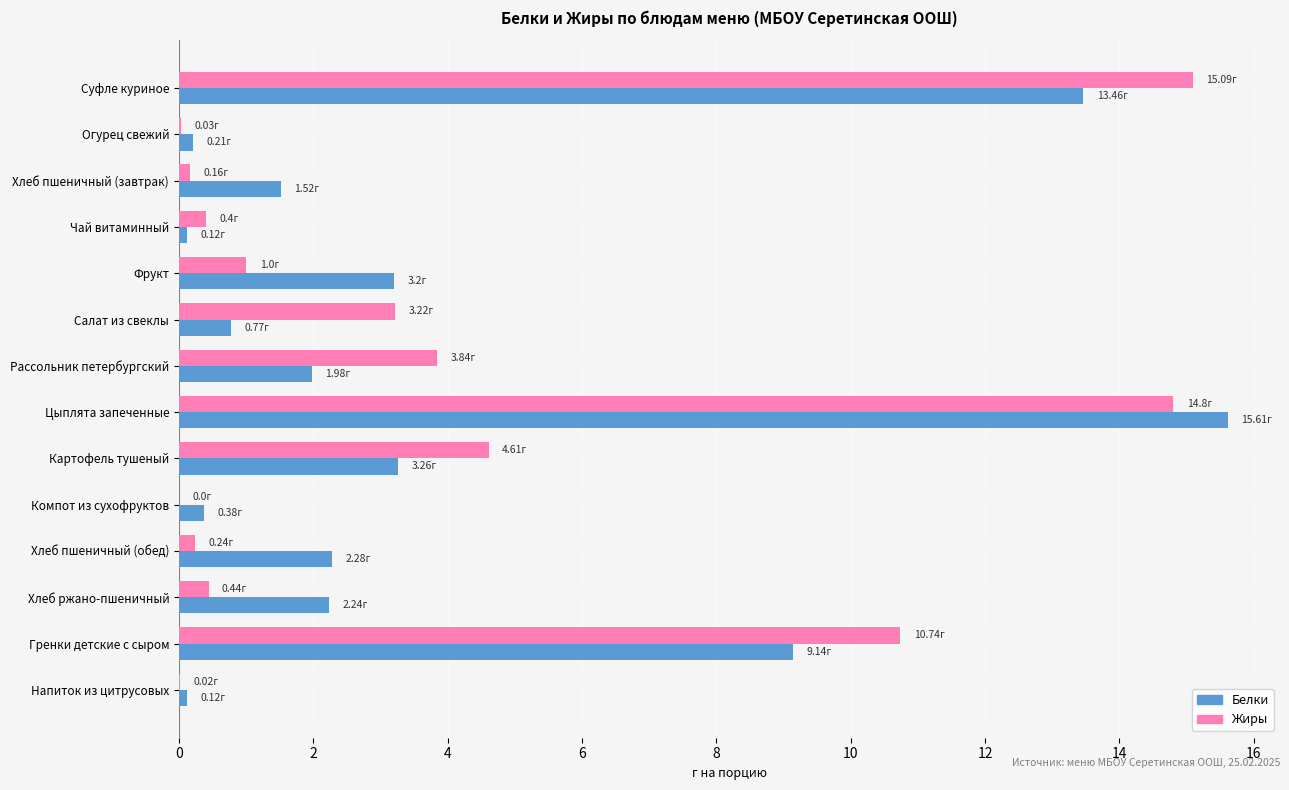

Between Суфле куриное and Рассольник петербургский, which series saw the biggest shift?

Белки